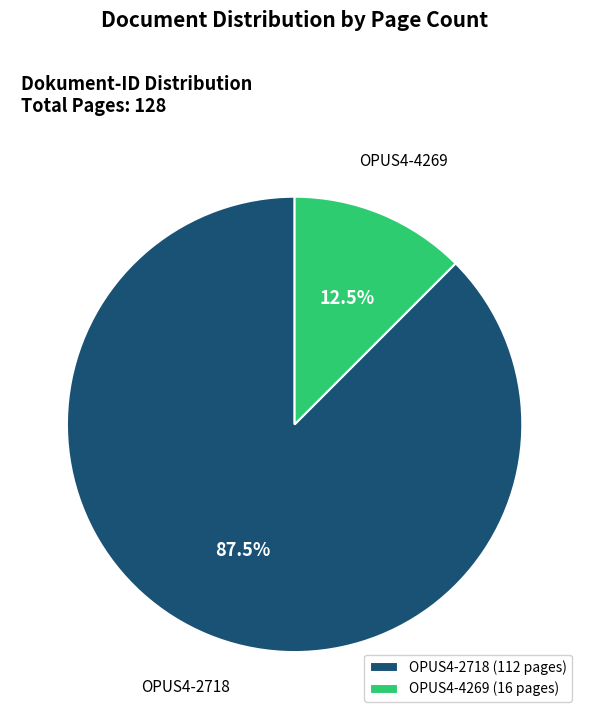

Combined, what portion of the pie is OPUS4-4269 and OPUS4-2718?

100.0%